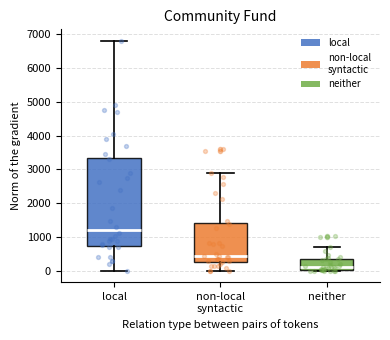

Reading left to right, read every box against the y-axis: the position of its median line, the range the box covers, and the ends of its whiskers. The values are not printed on the chart, so give them approximately, as read against the axis.

local: median 1200, box 700 to 3300, whiskers 0 to 6800
non-local syntactic: median 400, box 300 to 1400, whiskers 0 to 2900
neither: median 100, box 0 to 300, whiskers 0 to 700